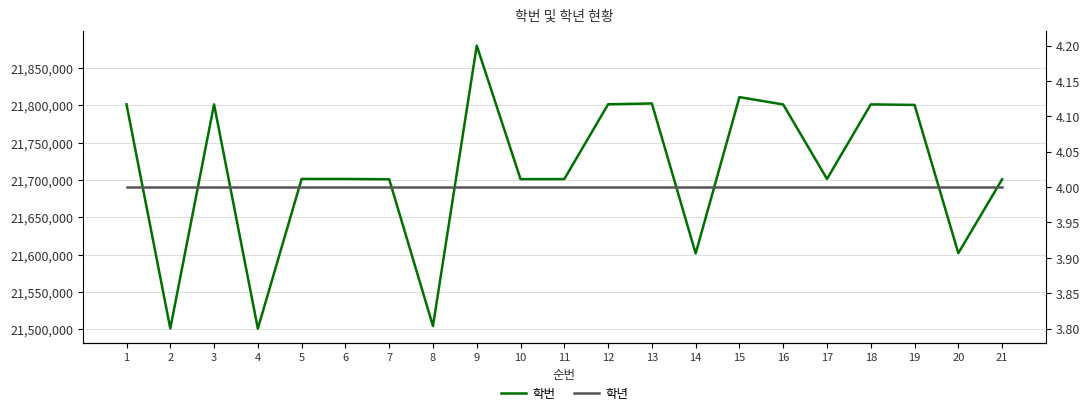

Rank the series by their maximum value, from highest to lowest.

학번, 학년